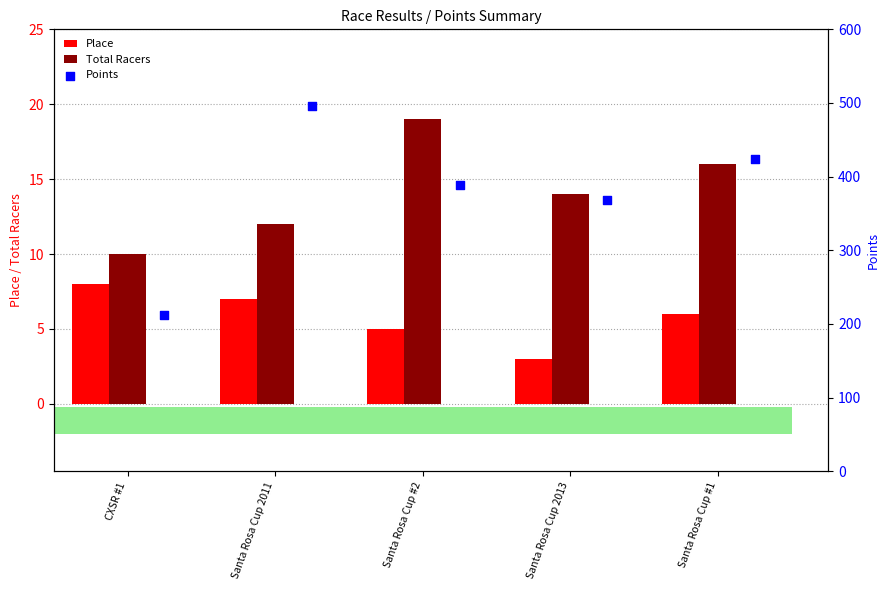

List the labels in order of Total Racers value, smallest first.

CXSR #1, Santa Rosa Cup 2011, Santa Rosa Cup 2013, Santa Rosa Cup #1, Santa Rosa Cup #2